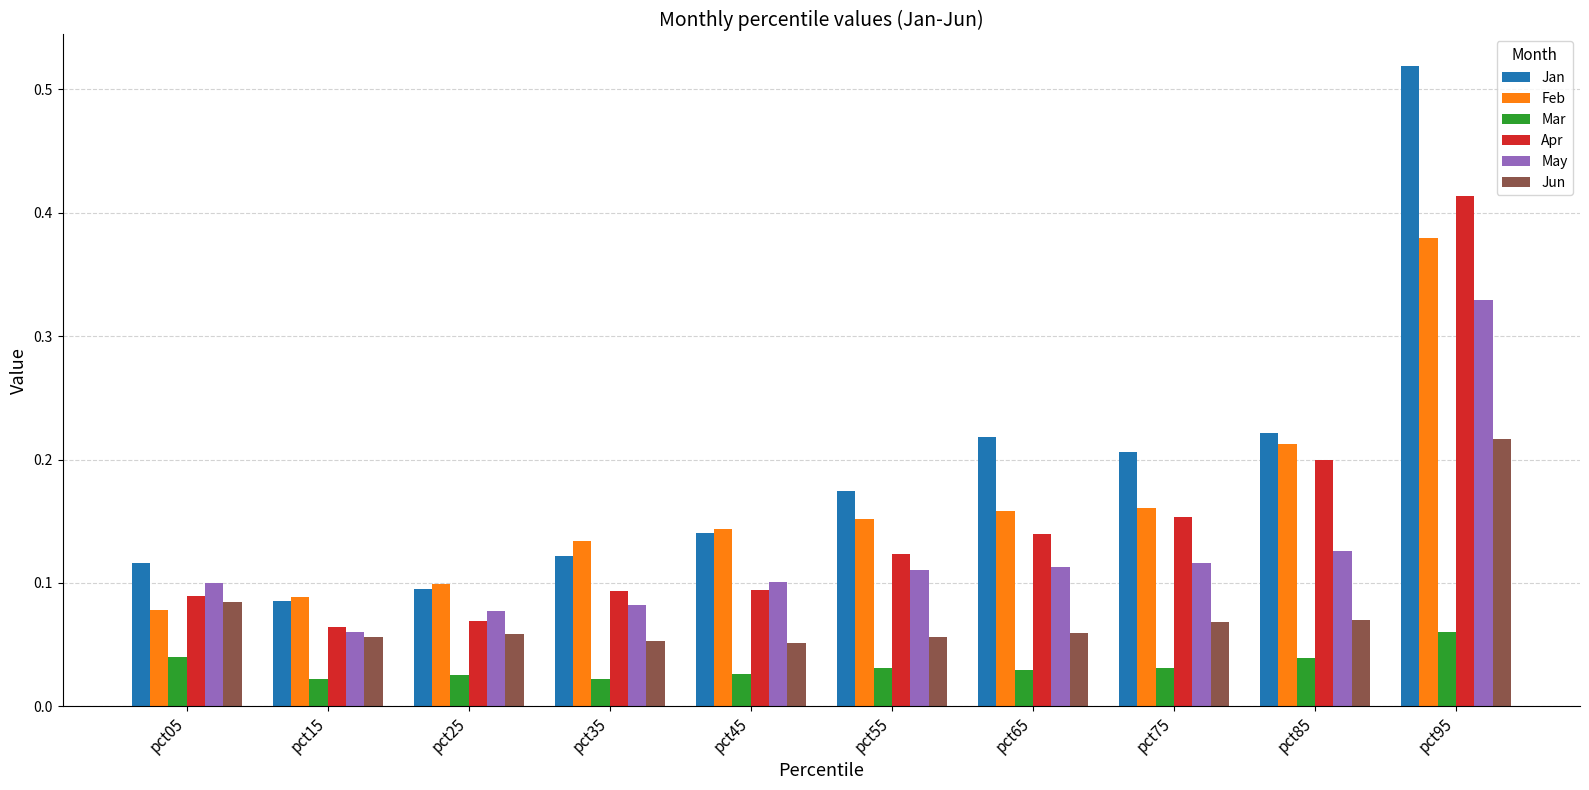

Which category has the highest value across all series?

pct95